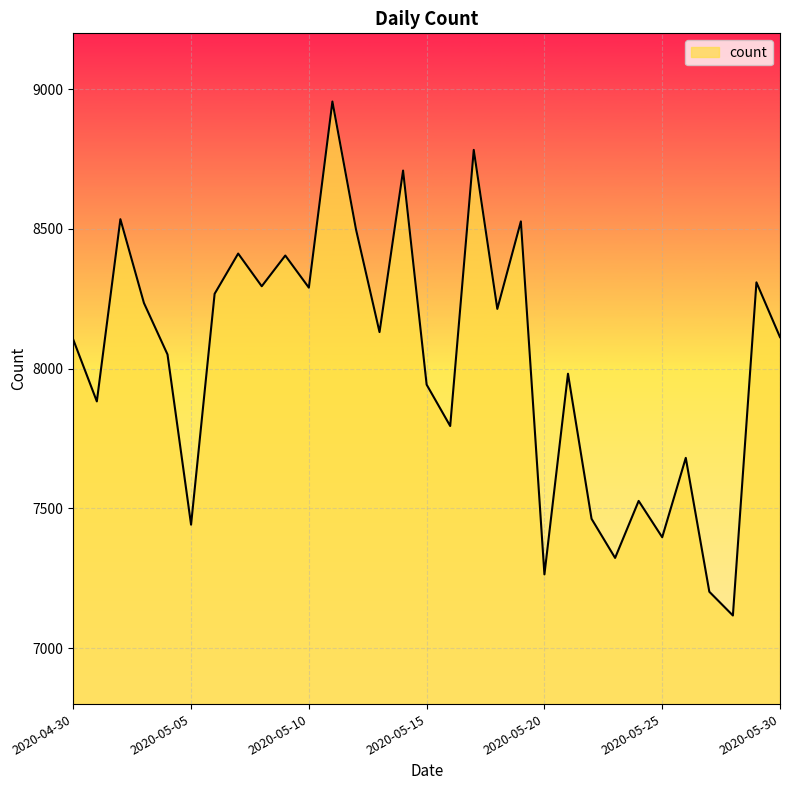

What is the maximum value shown in the chart?

8956